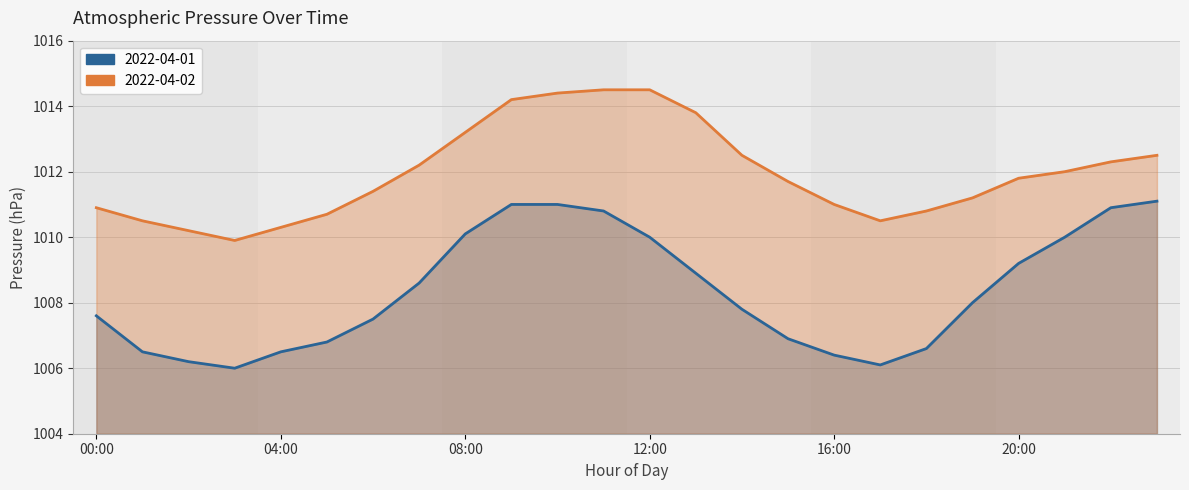

What is the minimum value shown in the chart?

1006.0